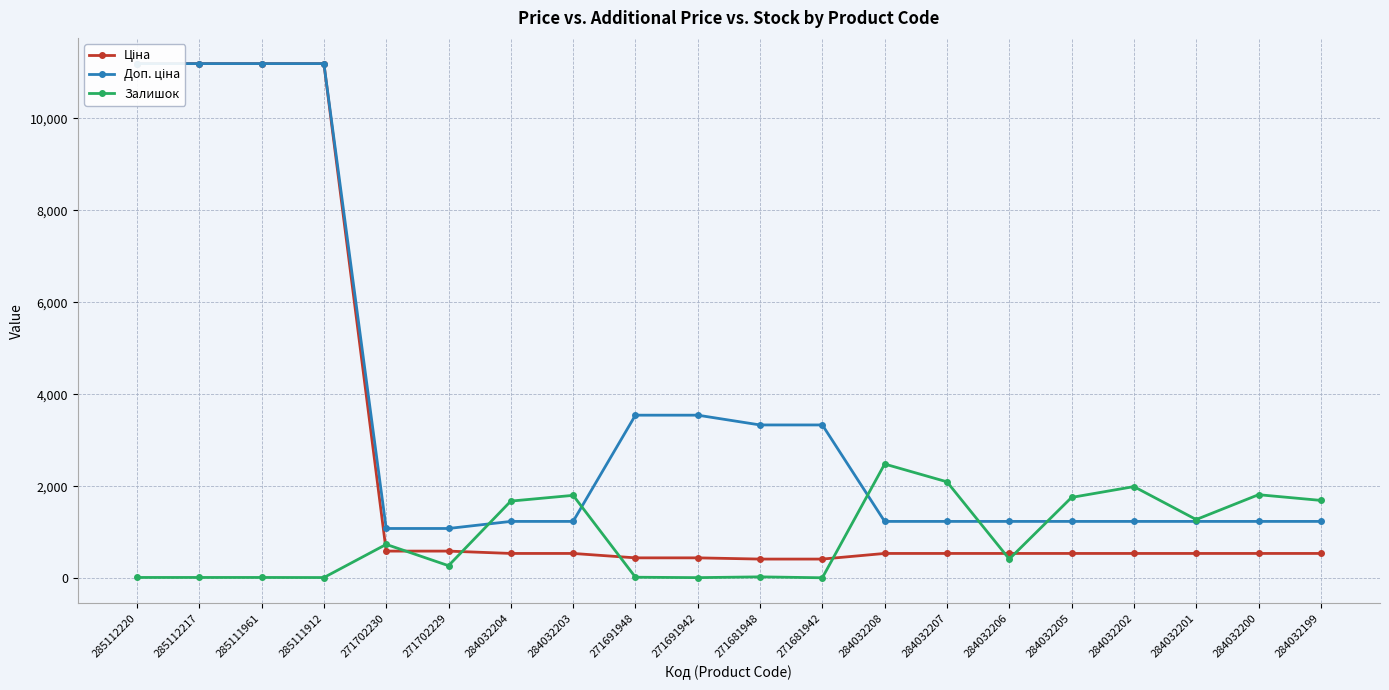

True or false: Ціна and Доп. ціна intersect in this chart.

False